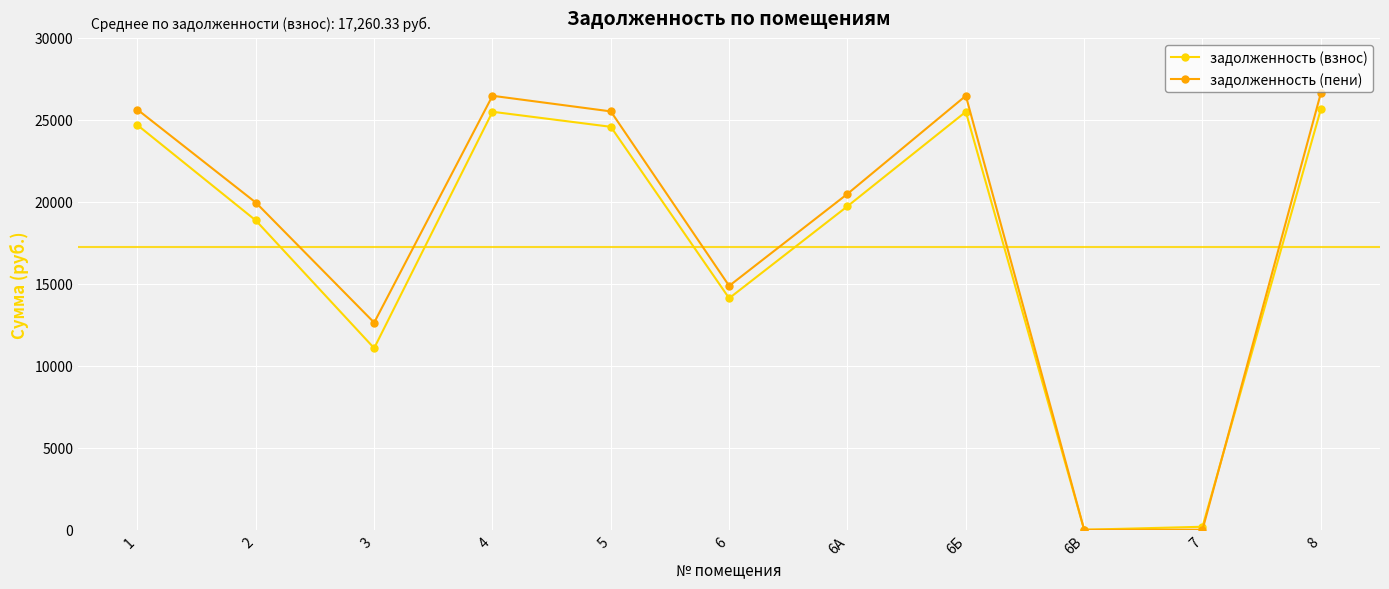

List the series in order of their peak value, highest first.

задолженность (пени), задолженность (взнос)